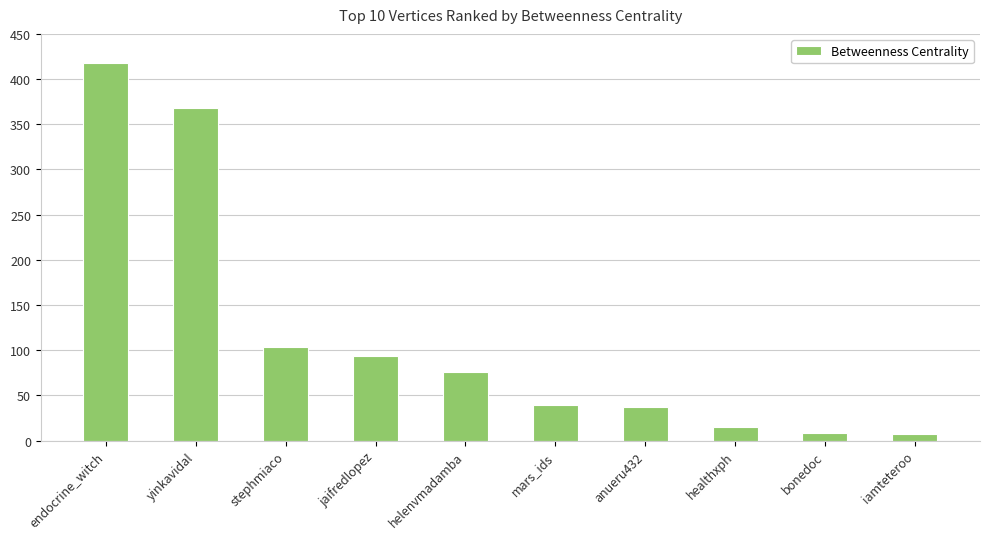

What position from the left is anueru432?

7